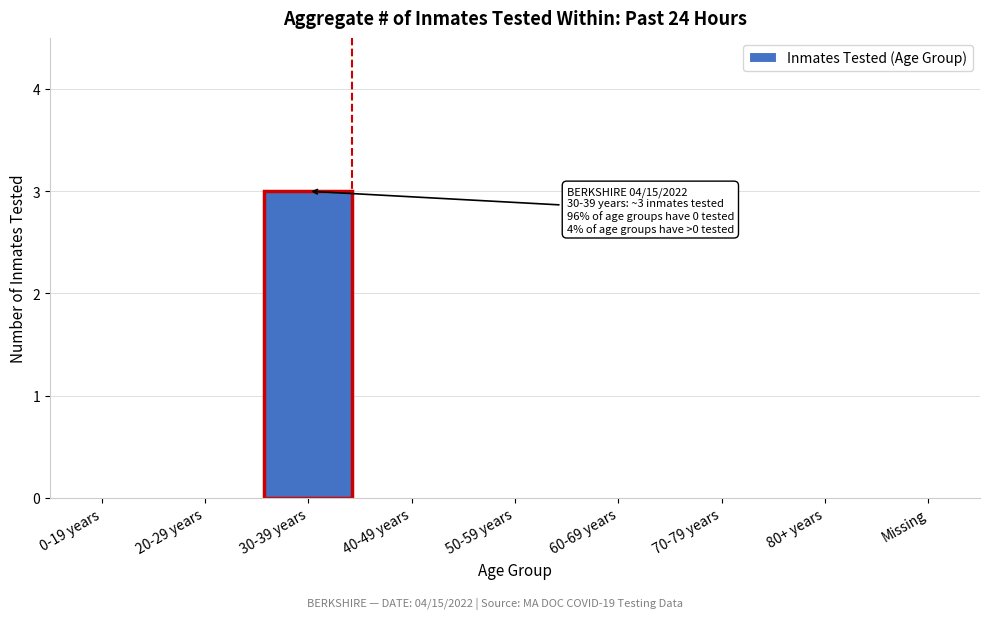

Reading left to right, list all the values displayed in this chart.

0-19 years=0	20-29 years=0	30-39 years=3	40-49 years=0	50-59 years=0	60-69 years=0	70-79 years=0	80+ years=0	Missing=0